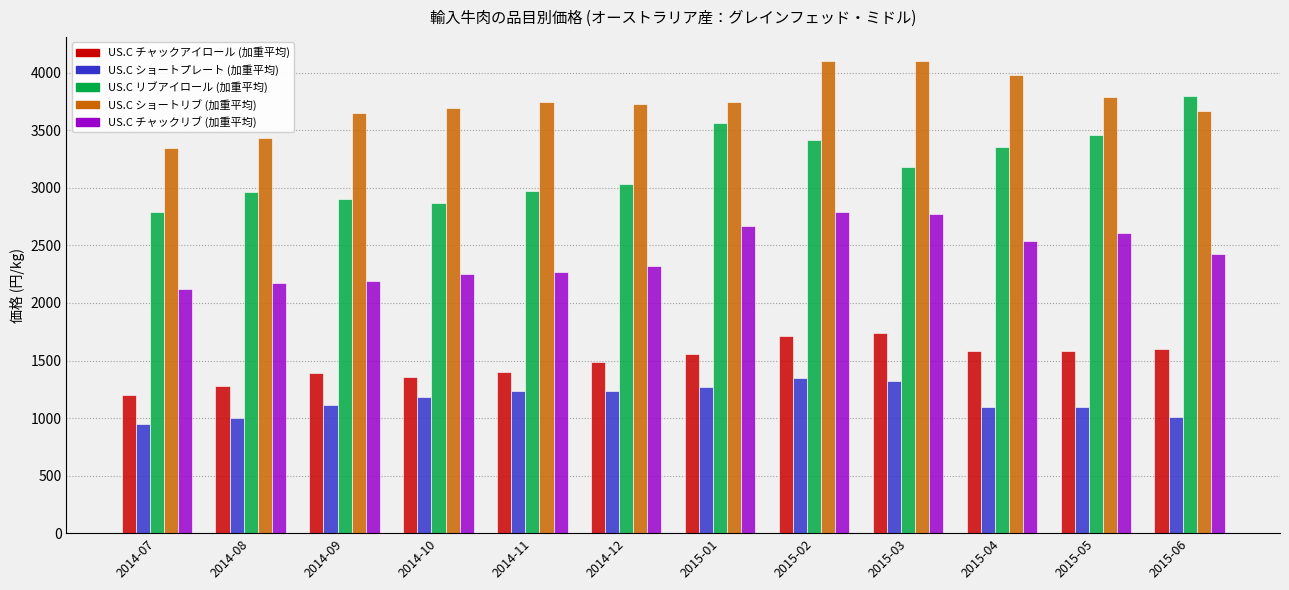

At which category is the sum across all series the highest?

2015-02